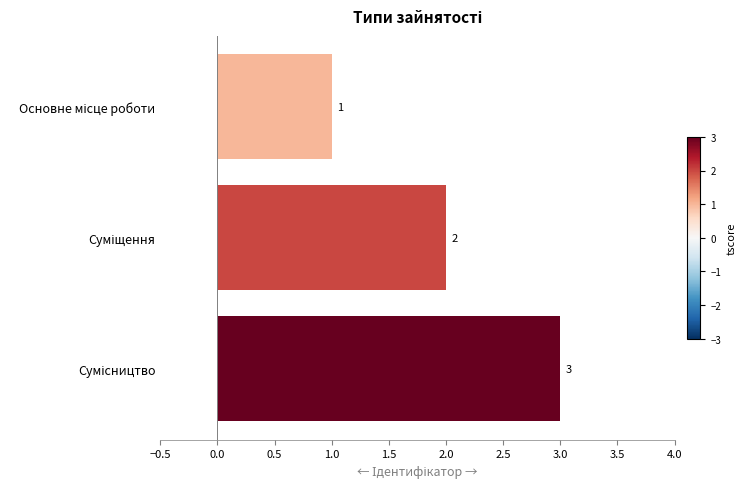

What is the greatest value displayed?

3